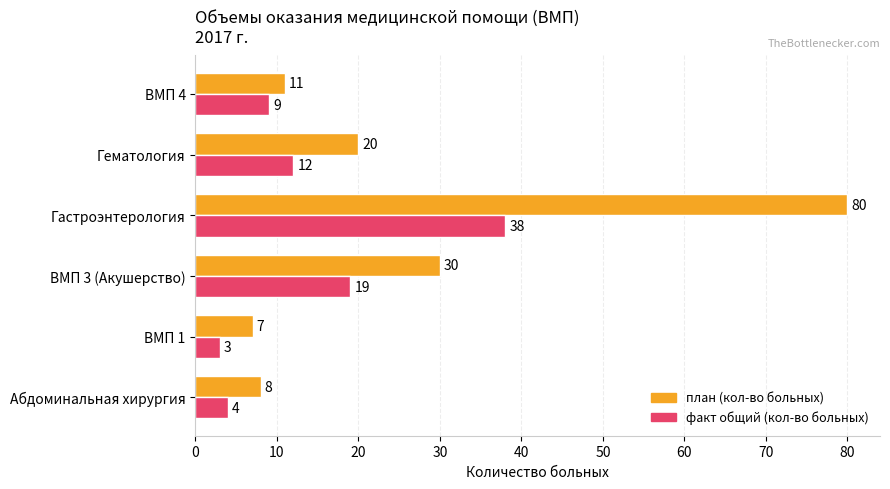

How many series are shown in this chart?

2